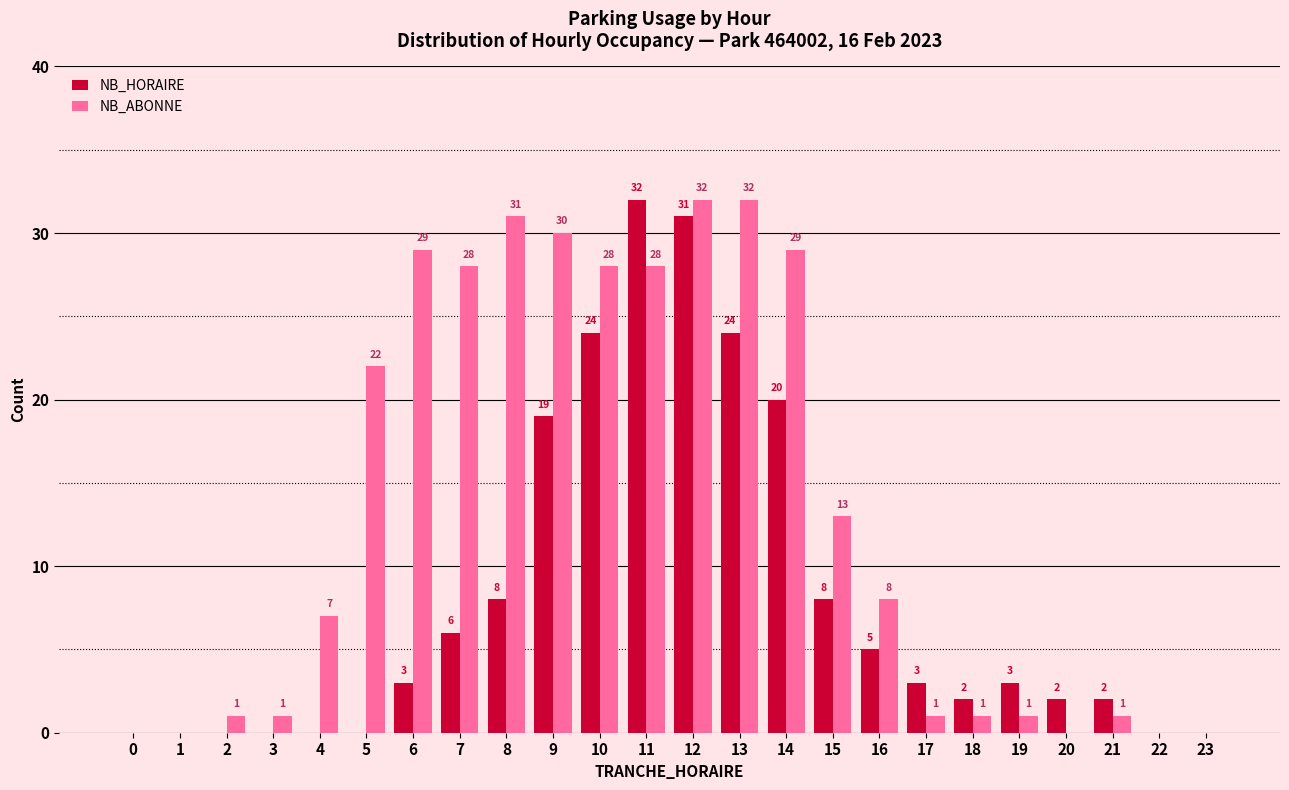

Reading left to right, what are all the values shown in this chart?

NB_HORAIRE: 0=0	1=0	2=0	3=0	4=0	5=0	6=3	7=6	8=8	9=19	10=24	11=32	12=31	13=24	14=20	15=8	16=5	17=3	18=2	19=3	20=2	21=2	22=0	23=0
NB_ABONNE: 0=0	1=0	2=1	3=1	4=7	5=22	6=29	7=28	8=31	9=30	10=28	11=28	12=32	13=32	14=29	15=13	16=8	17=1	18=1	19=1	20=0	21=1	22=0	23=0